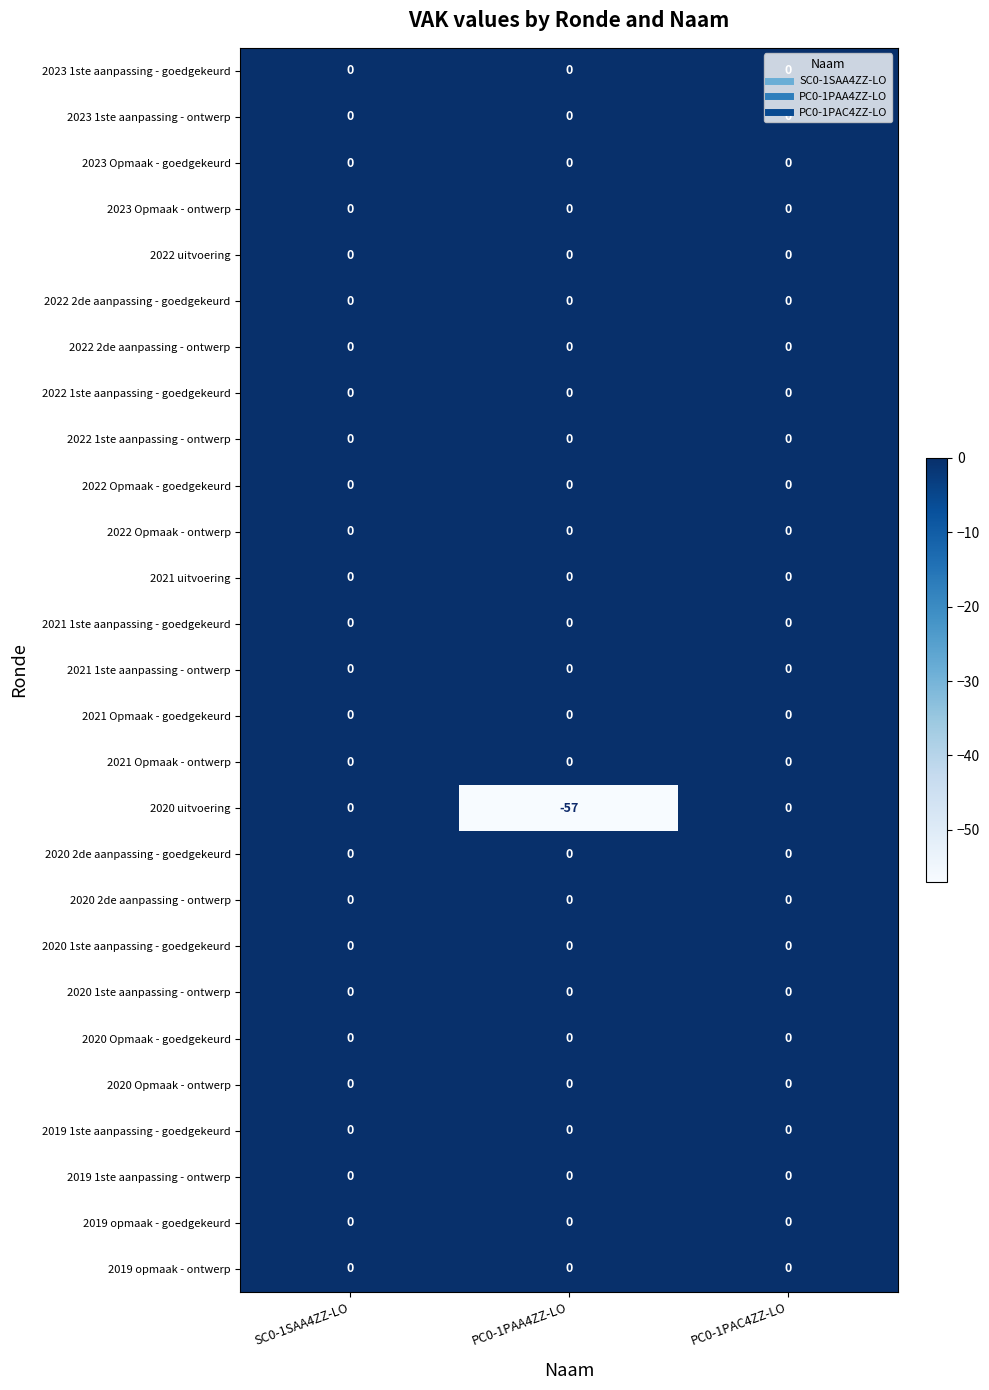

What is the total value across all series at PC0-1PAA4ZZ-LO?

-57